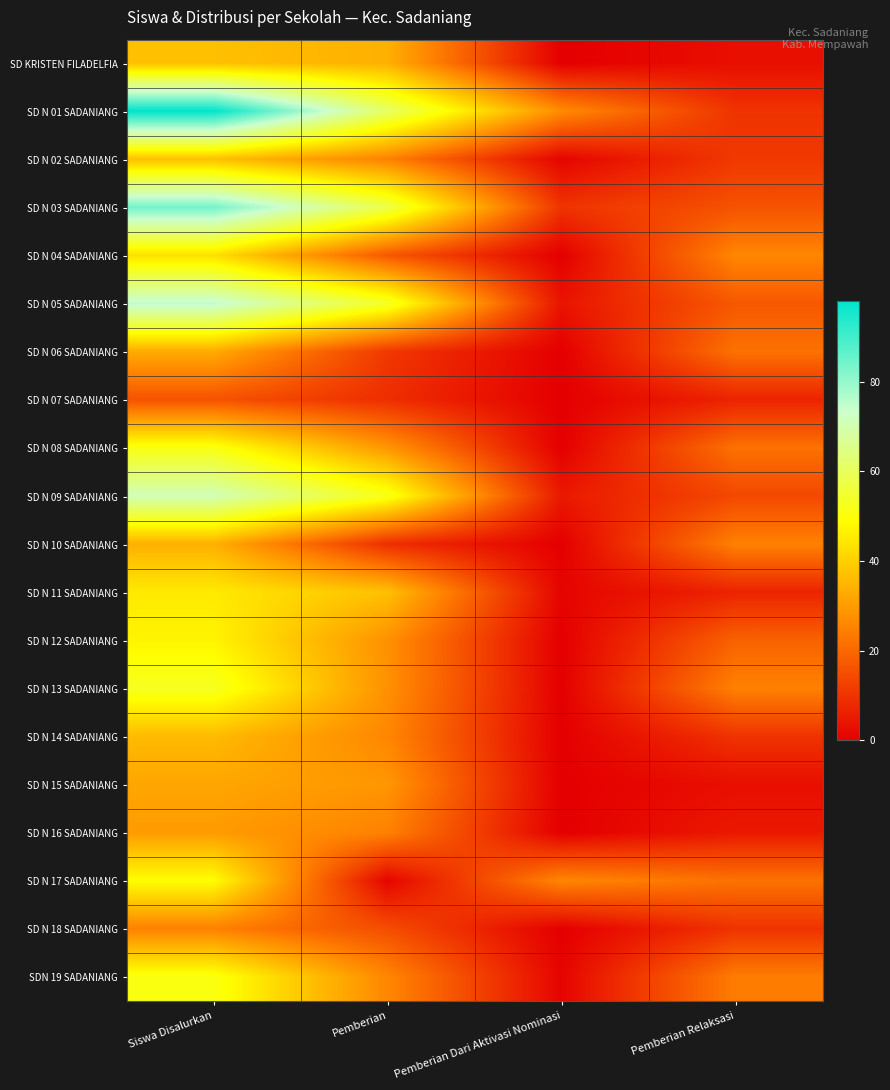

Reading left to right, what are all the values shown in this chart?

SD KRISTEN FILADELFIA: Siswa Disalurkan=37	Pemberian=34	Pemberian Dari Aktivasi Nominasi=0	Pemberian Relaksasi=3
SD N 01 SADANIANG: Siswa Disalurkan=98	Pemberian=61	Pemberian Dari Aktivasi Nominasi=27	Pemberian Relaksasi=10
SD N 02 SADANIANG: Siswa Disalurkan=37	Pemberian=25	Pemberian Dari Aktivasi Nominasi=1	Pemberian Relaksasi=11
SD N 03 SADANIANG: Siswa Disalurkan=84	Pemberian=58	Pemberian Dari Aktivasi Nominasi=10	Pemberian Relaksasi=16
SD N 04 SADANIANG: Siswa Disalurkan=43	Pemberian=17	Pemberian Dari Aktivasi Nominasi=0	Pemberian Relaksasi=26
SD N 05 SADANIANG: Siswa Disalurkan=75	Pemberian=54	Pemberian Dari Aktivasi Nominasi=4	Pemberian Relaksasi=17
SD N 06 SADANIANG: Siswa Disalurkan=33	Pemberian=11	Pemberian Dari Aktivasi Nominasi=0	Pemberian Relaksasi=22
SD N 07 SADANIANG: Siswa Disalurkan=16	Pemberian=9	Pemberian Dari Aktivasi Nominasi=0	Pemberian Relaksasi=7
SD N 08 SADANIANG: Siswa Disalurkan=51	Pemberian=29	Pemberian Dari Aktivasi Nominasi=0	Pemberian Relaksasi=22
SD N 09 SADANIANG: Siswa Disalurkan=71	Pemberian=52	Pemberian Dari Aktivasi Nominasi=5	Pemberian Relaksasi=14
SD N 10 SADANIANG: Siswa Disalurkan=34	Pemberian=9	Pemberian Dari Aktivasi Nominasi=0	Pemberian Relaksasi=25
SD N 11 SADANIANG: Siswa Disalurkan=45	Pemberian=37	Pemberian Dari Aktivasi Nominasi=1	Pemberian Relaksasi=7
SD N 12 SADANIANG: Siswa Disalurkan=47	Pemberian=28	Pemberian Dari Aktivasi Nominasi=0	Pemberian Relaksasi=19
SD N 13 SADANIANG: Siswa Disalurkan=53	Pemberian=28	Pemberian Dari Aktivasi Nominasi=0	Pemberian Relaksasi=25
SD N 14 SADANIANG: Siswa Disalurkan=36	Pemberian=26	Pemberian Dari Aktivasi Nominasi=0	Pemberian Relaksasi=10
SD N 15 SADANIANG: Siswa Disalurkan=32	Pemberian=29	Pemberian Dari Aktivasi Nominasi=0	Pemberian Relaksasi=3
SD N 16 SADANIANG: Siswa Disalurkan=30	Pemberian=25	Pemberian Dari Aktivasi Nominasi=0	Pemberian Relaksasi=5
SD N 17 SADANIANG: Siswa Disalurkan=49	Pemberian=1	Pemberian Dari Aktivasi Nominasi=26	Pemberian Relaksasi=22
SD N 18 SADANIANG: Siswa Disalurkan=25	Pemberian=15	Pemberian Dari Aktivasi Nominasi=0	Pemberian Relaksasi=10
SDN 19 SADANIANG: Siswa Disalurkan=51	Pemberian=26	Pemberian Dari Aktivasi Nominasi=1	Pemberian Relaksasi=24